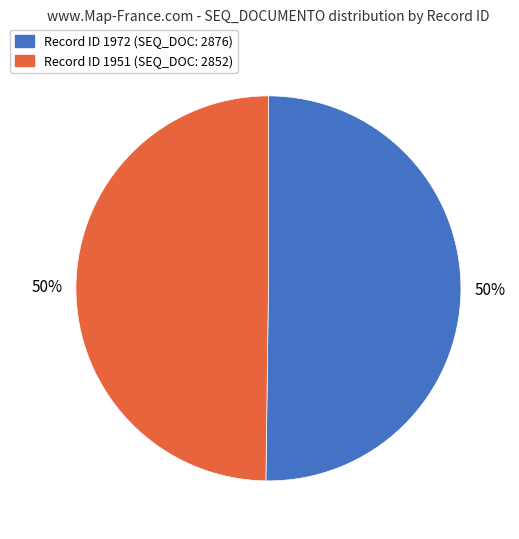

To the nearest percent, what is the average slice percentage?

50%